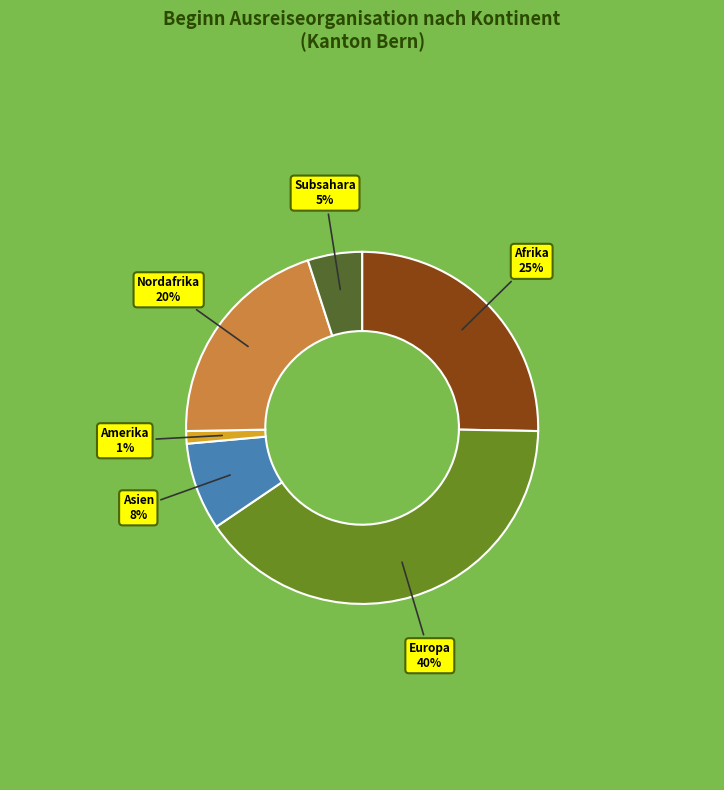

How many slices are in this pie chart?

6